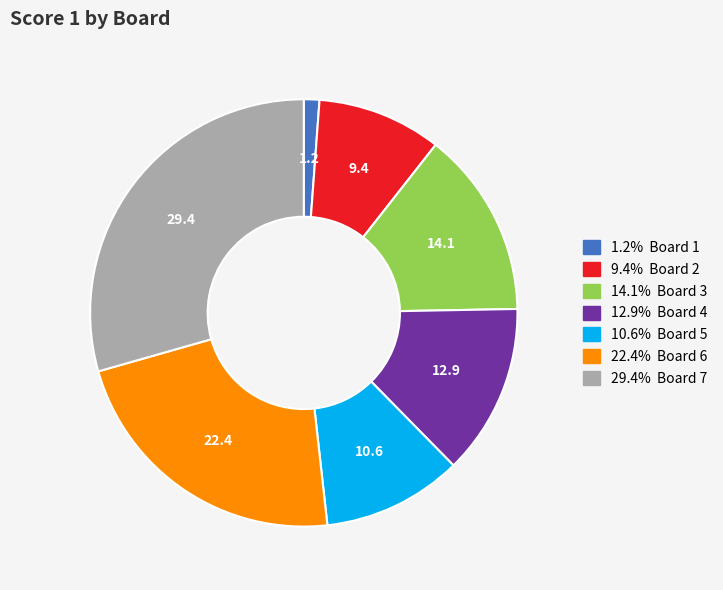

How many segments does this pie chart have?

7